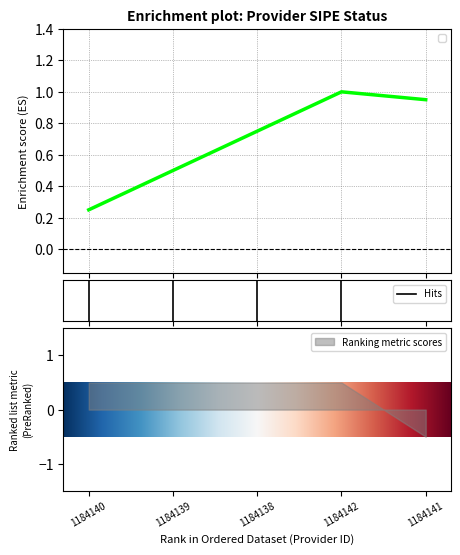

Reading right to left, list all the values displayed in this chart.

1184141=0	1184142=1	1184138=1	1184139=1	1184140=1